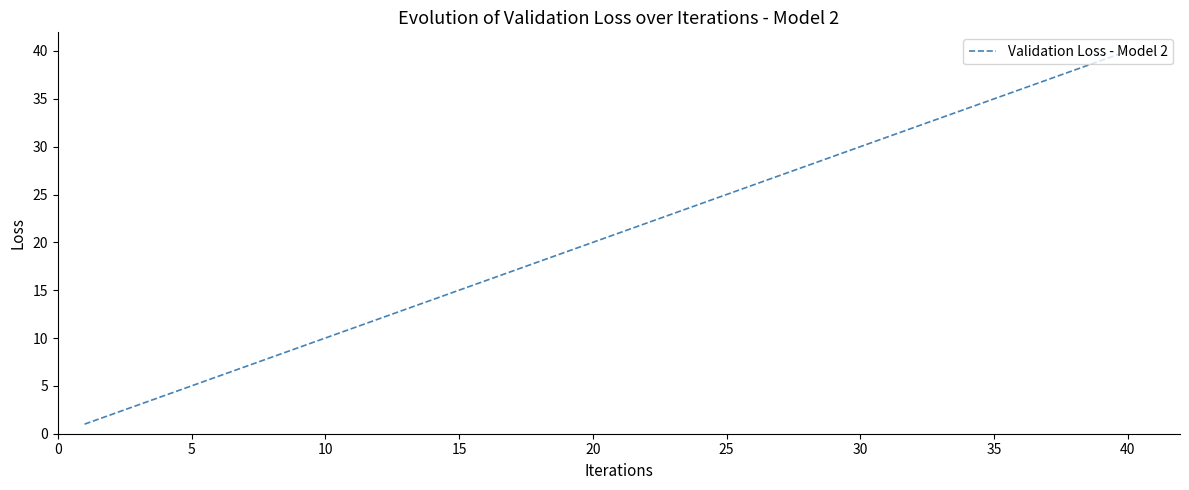

What is the difference between the maximum and minimum values?

39